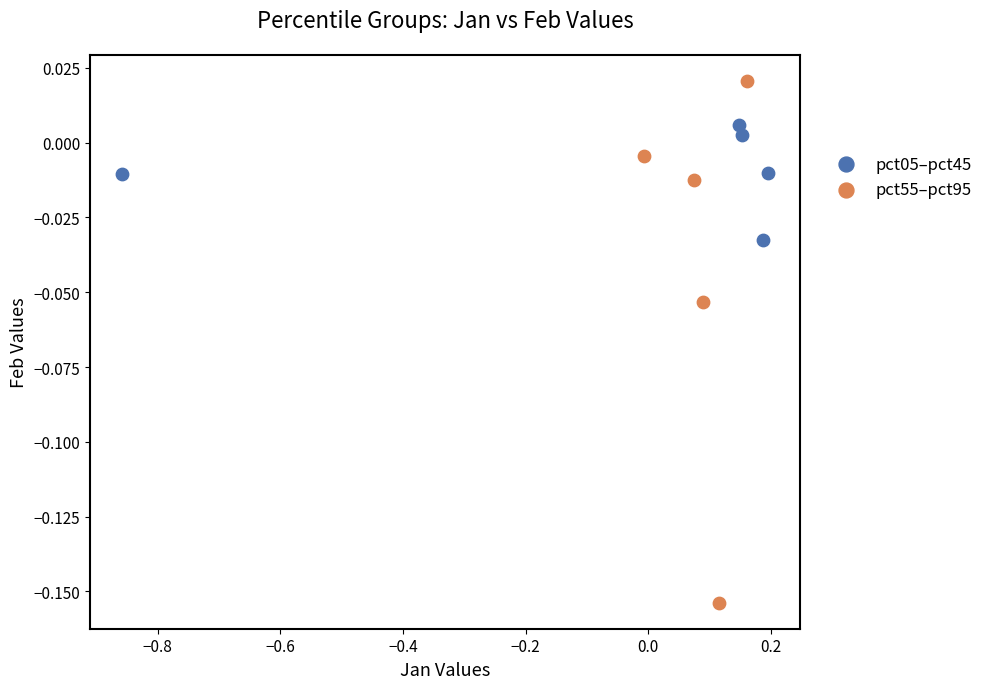

Which series reaches the maximum Y coordinate?

pct55–pct95